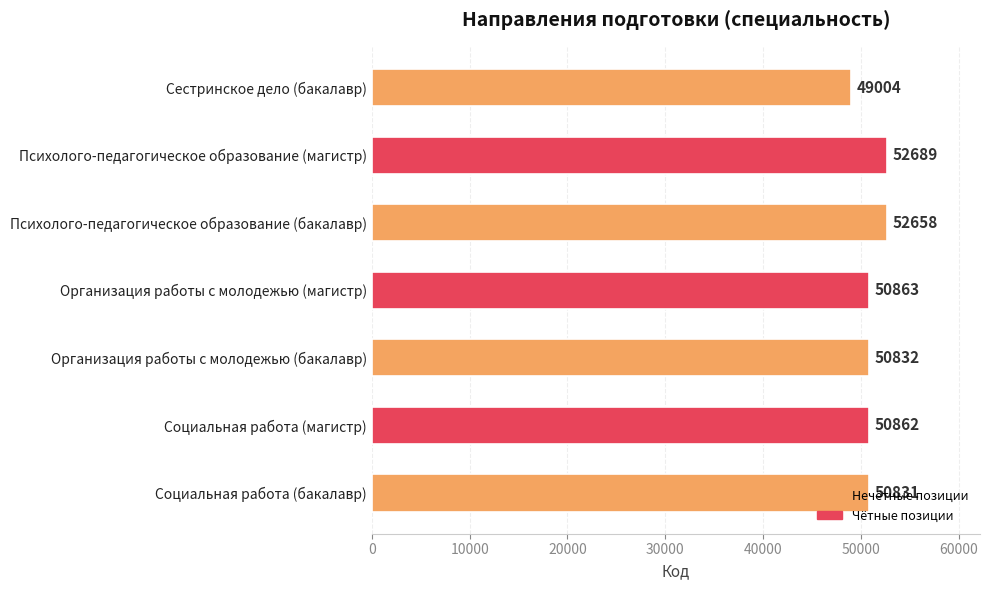

What is the difference between the second highest and second lowest values?

1827